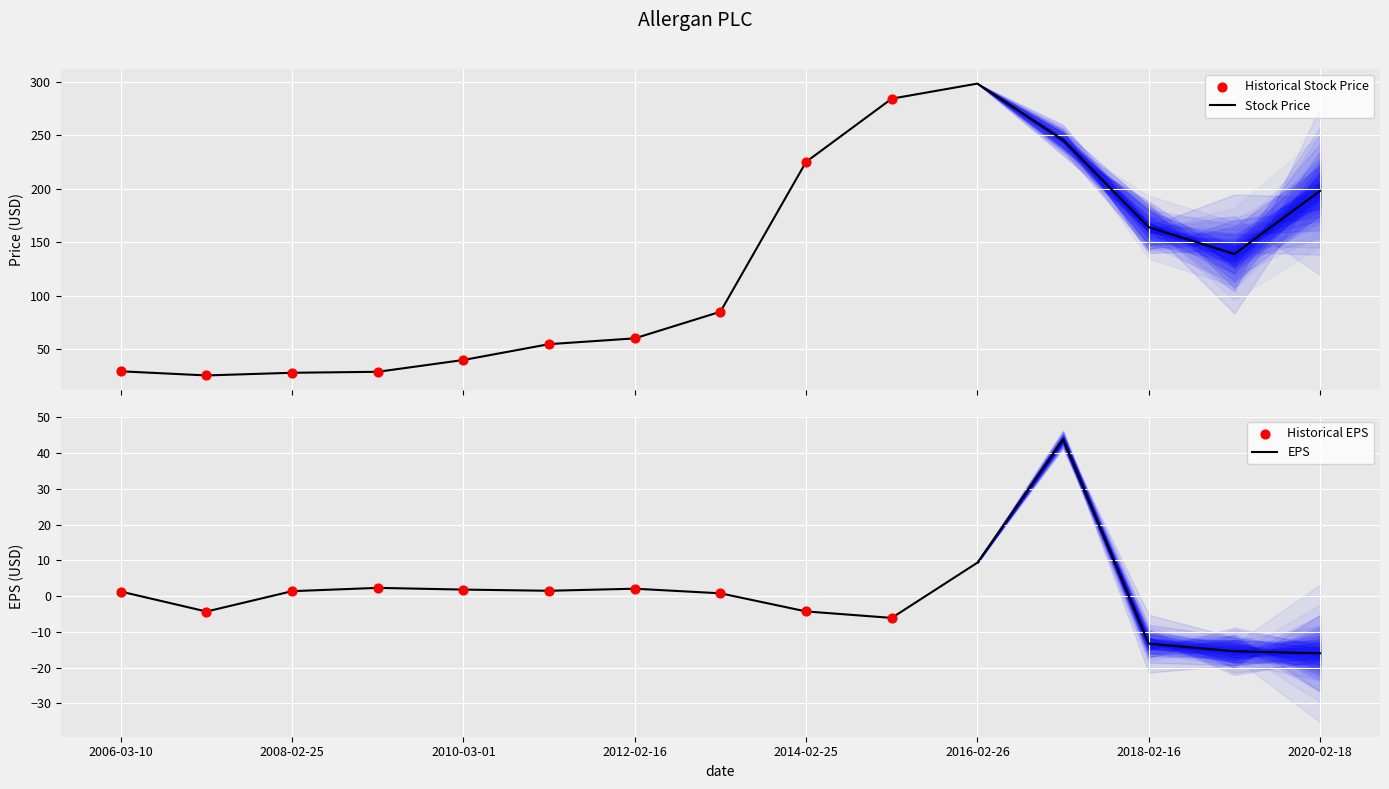

At how many categories does at least one series exceed 150?

6